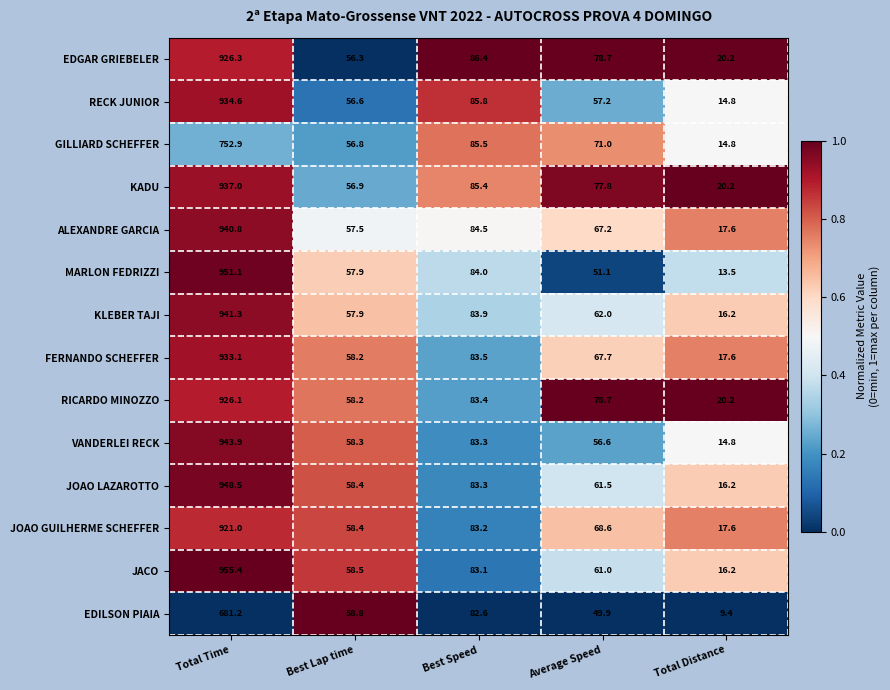

The value of MARLON FEDRIZZI at Best Lap time is 99.2. True or false?

False